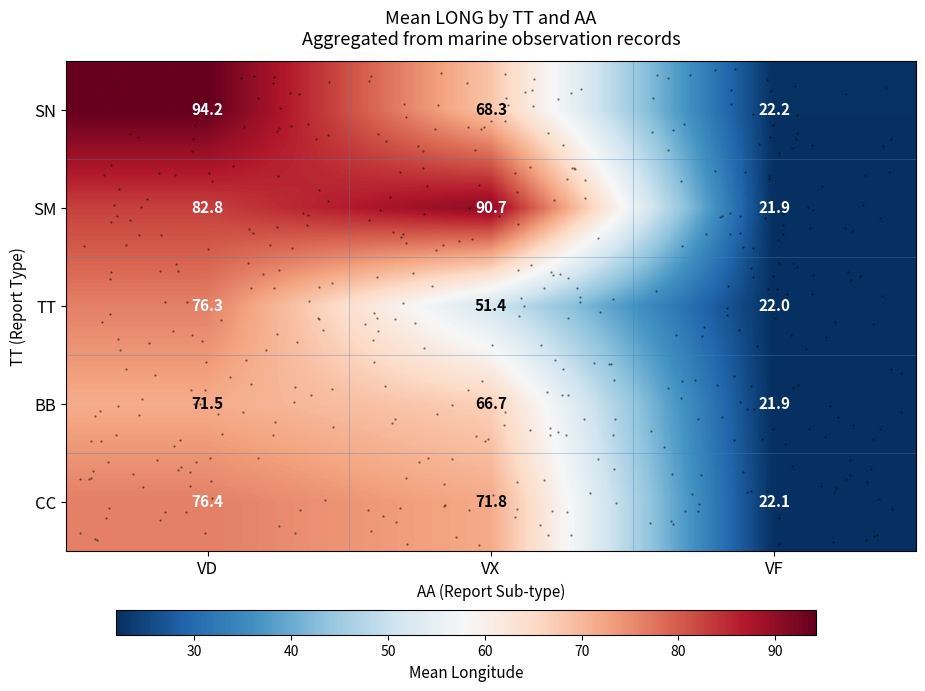

What is the maximum value shown in the chart?

94.2